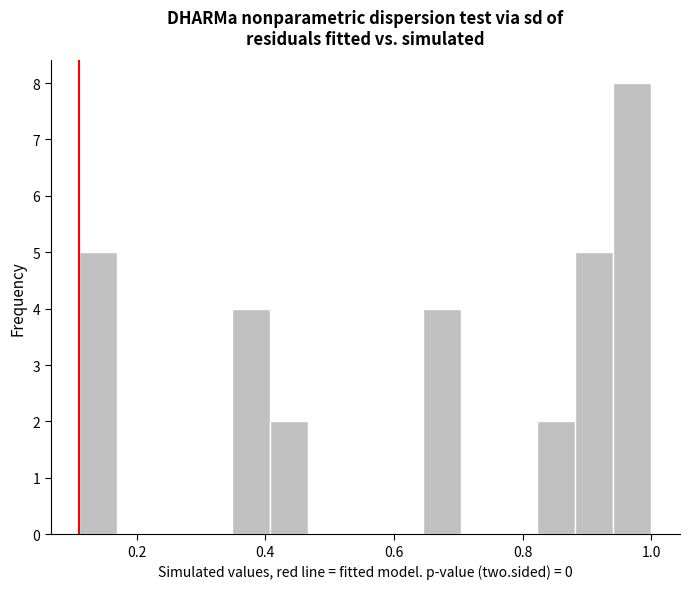

Read against the x-axis, roughly where is the centre of the tallest bar?

0.98